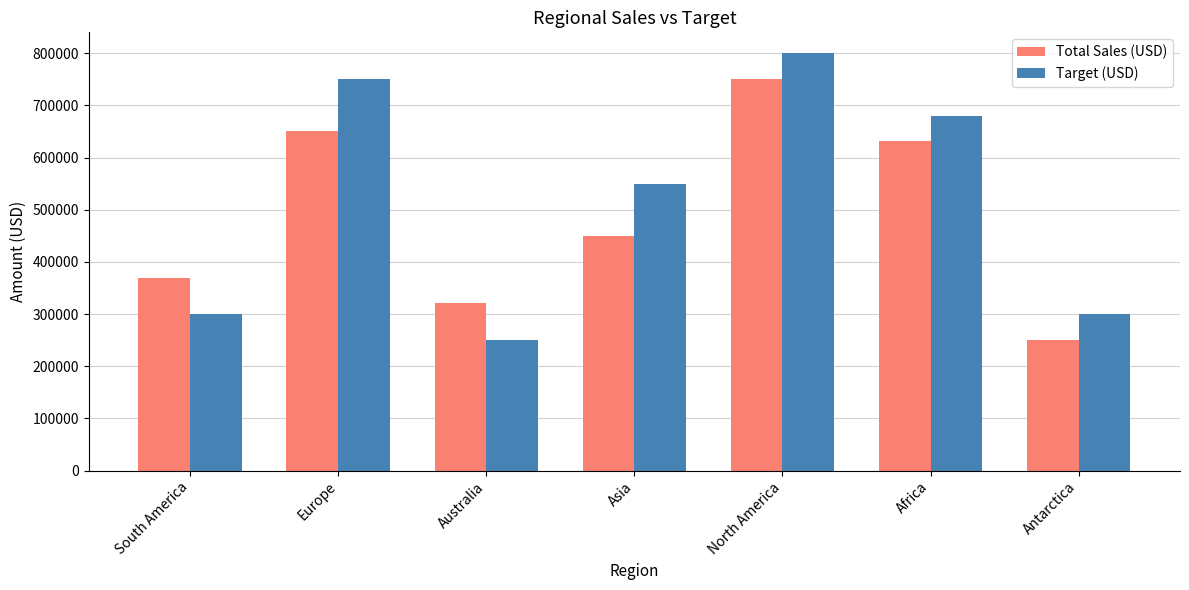

What is the label of the 3rd bar from the right?

North America